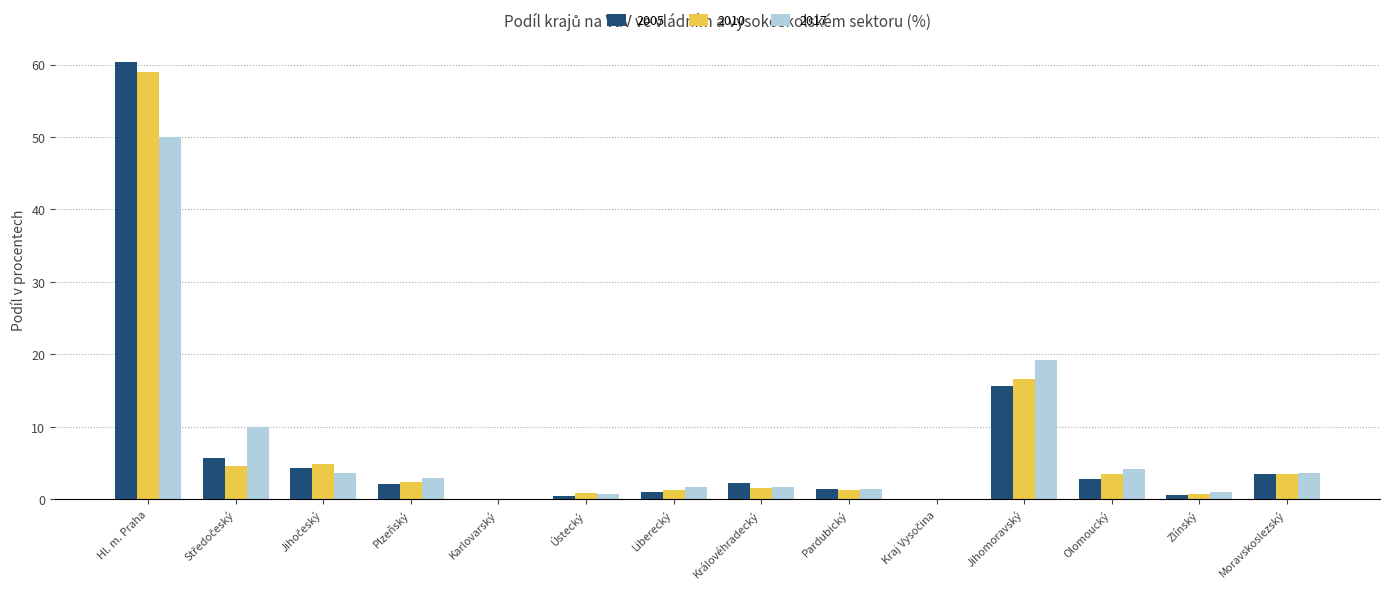

The value of 2017 at Karlovarský is 0.0. True or false?

True